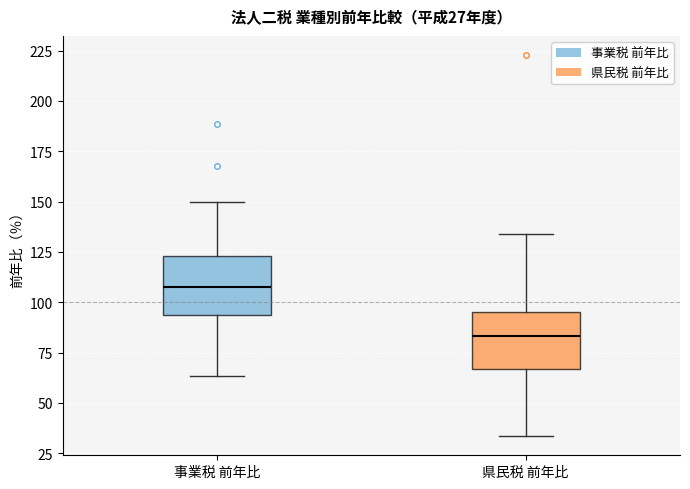

Which box has the highest median line?

事業税 前年比